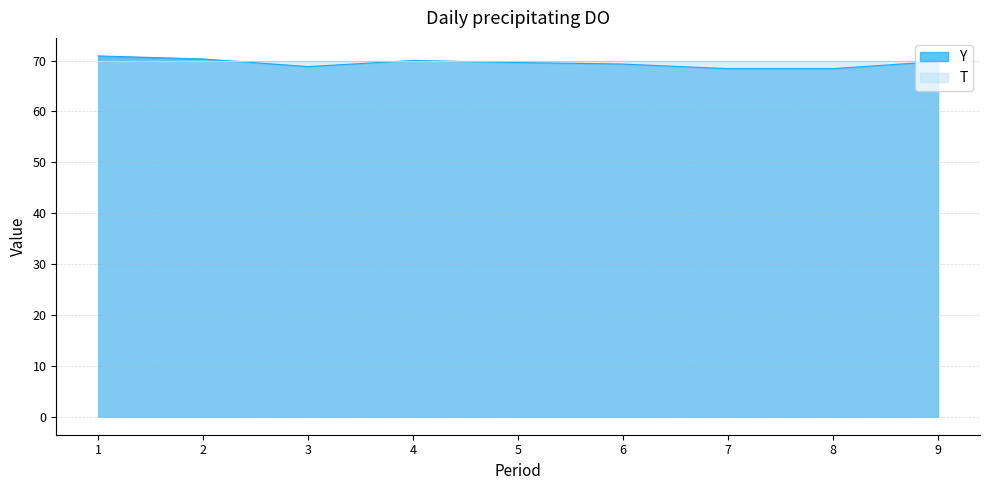

Reading left to right, what are all the values shown in this chart?

1=70.9	2=70.3	3=68.8	4=70.0	5=69.6	6=69.3	7=68.4	8=68.4	9=69.8